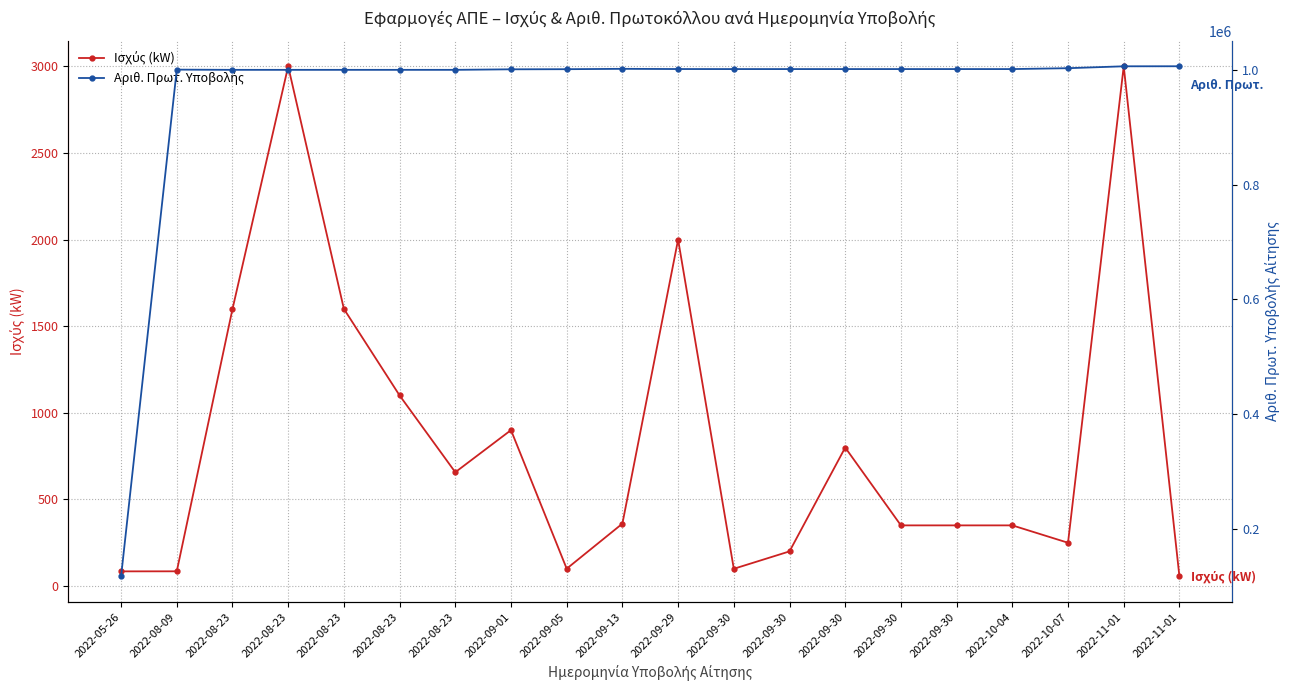

At which label does Ισχύς (kW) first exceed 360?

2022-08-23